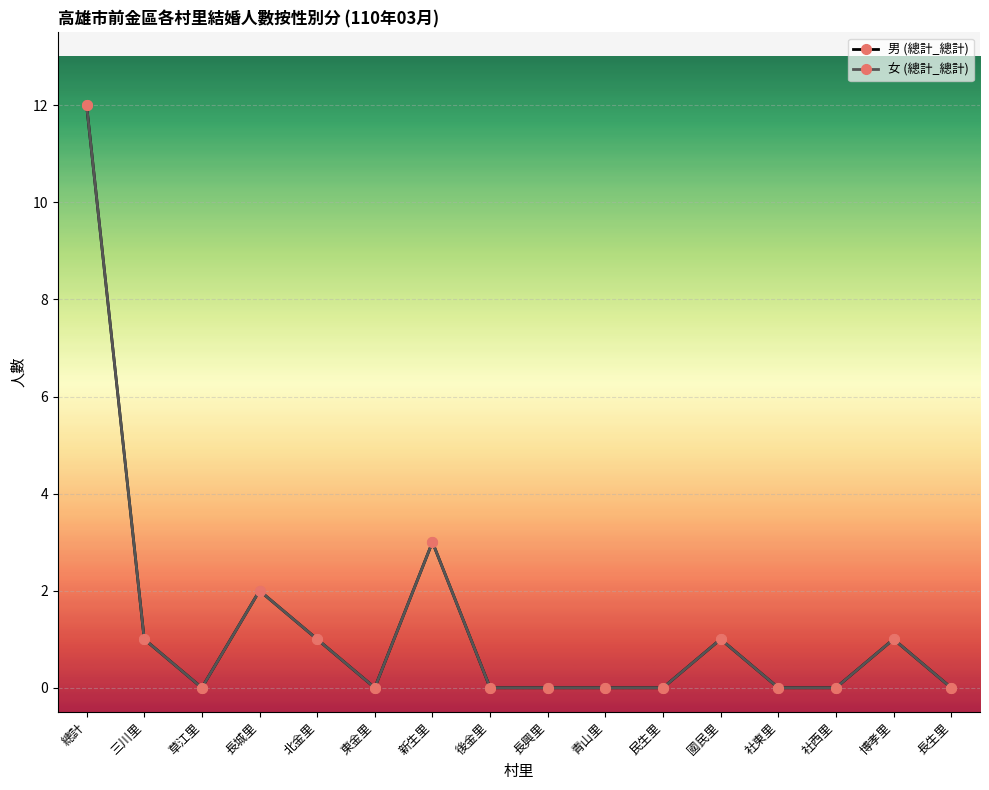

What is the average value of the 女 (總計_總計) series?

1